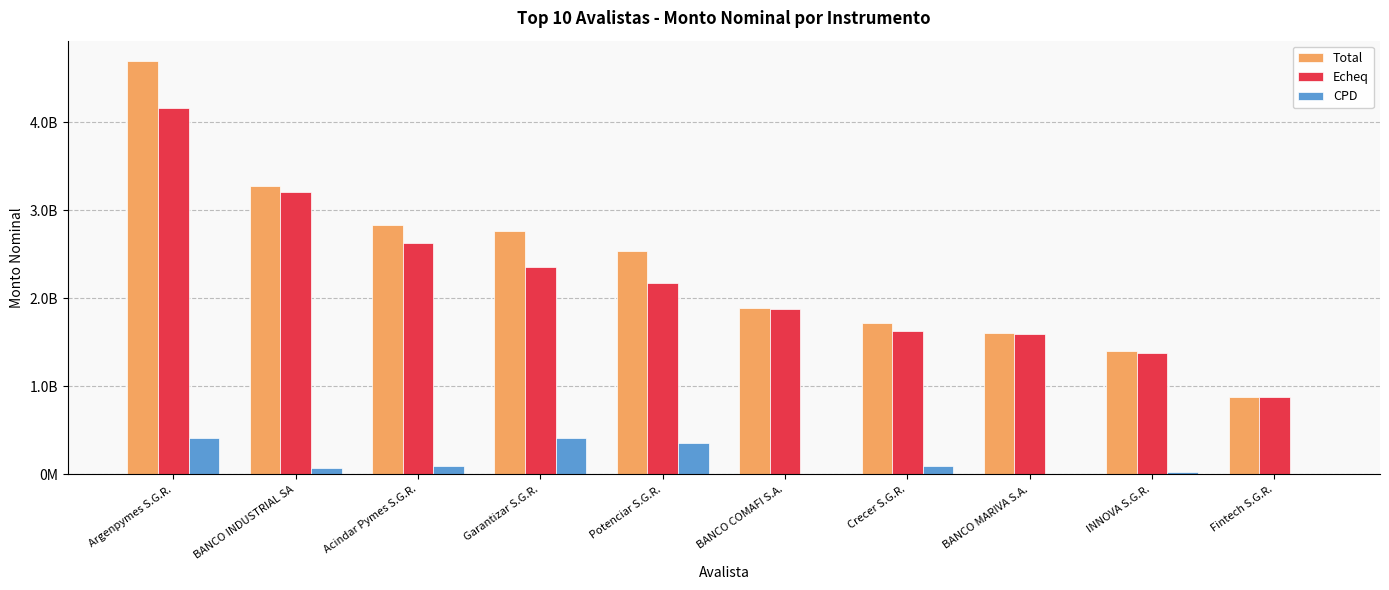

What is the difference between the maximum and second lowest values in the Echeq series?

2785087047.1